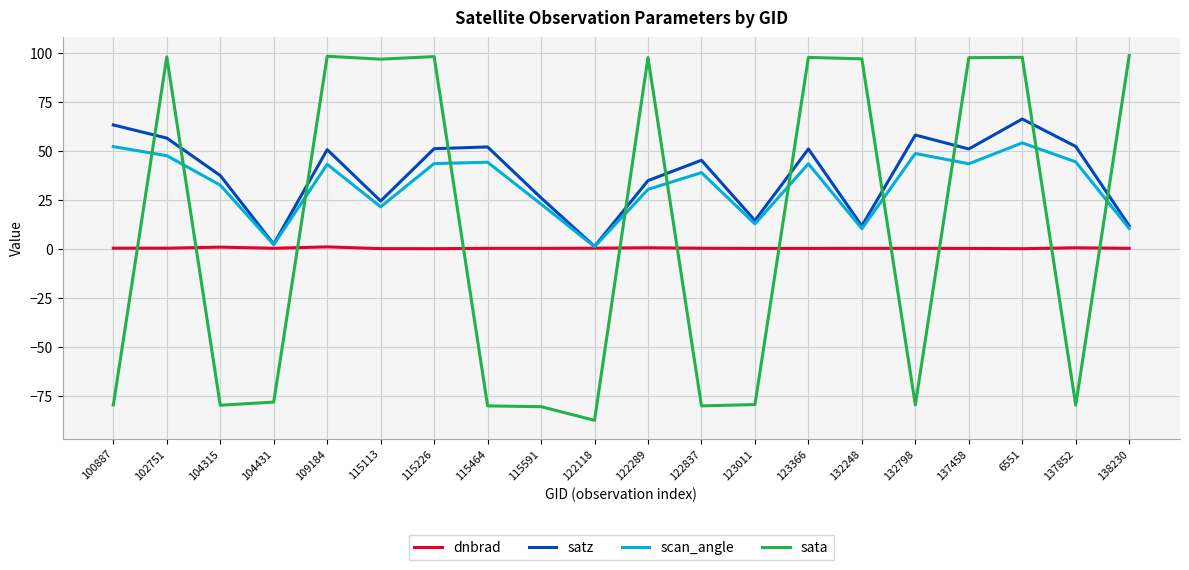

What is the highest value of the satz series?

66.4